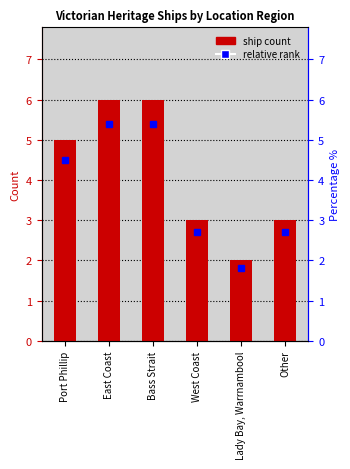

What is the label of the 4th bar from the right?

Bass Strait